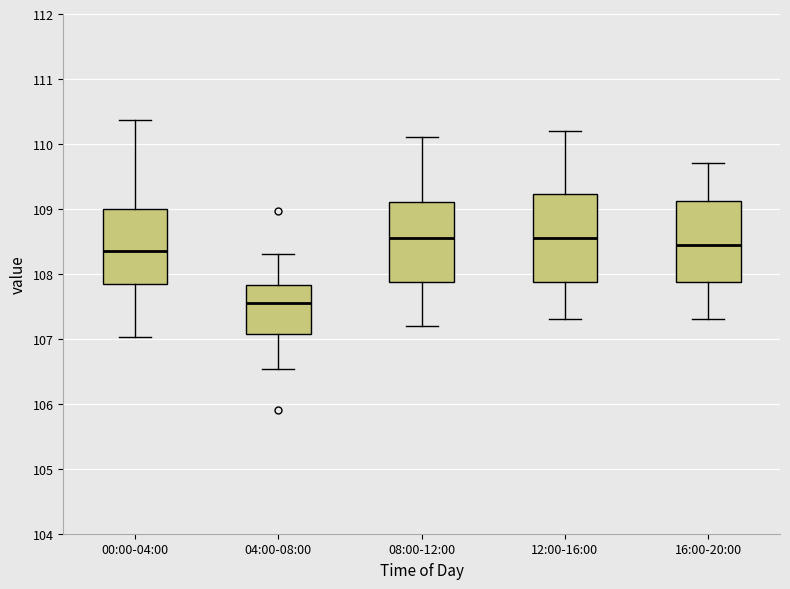

Reading left to right, transcribe this box plot: for each box, give where its median line is, the range the box spans, and where its two whiskers end, as read against the y-axis. The values are not printed on the chart, so give them approximately, as read against the axis.

00:00-04:00: median 108.4, box 107.8 to 109.0, whiskers 107.0 to 110.4
04:00-08:00: median 107.6, box 107.1 to 107.8, whiskers 106.5 to 108.3
08:00-12:00: median 108.6, box 107.9 to 109.1, whiskers 107.2 to 110.1
12:00-16:00: median 108.6, box 107.9 to 109.2, whiskers 107.3 to 110.2
16:00-20:00: median 108.5, box 107.9 to 109.1, whiskers 107.3 to 109.7